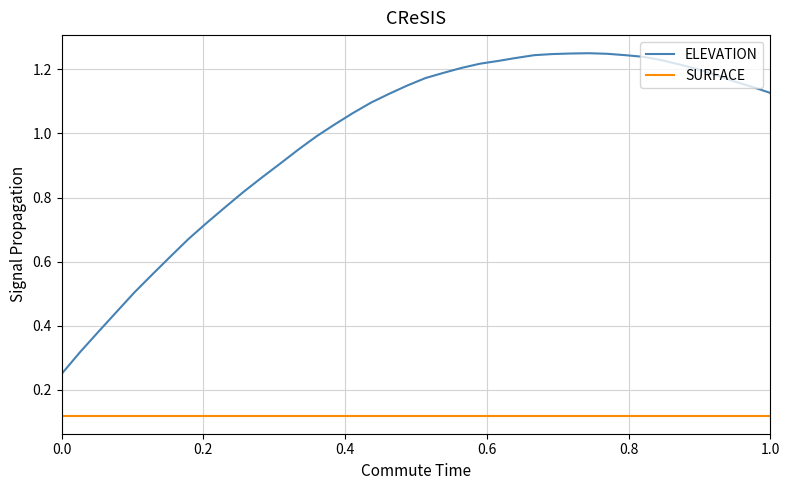

Which series has the largest total across all categories?

ELEVATION